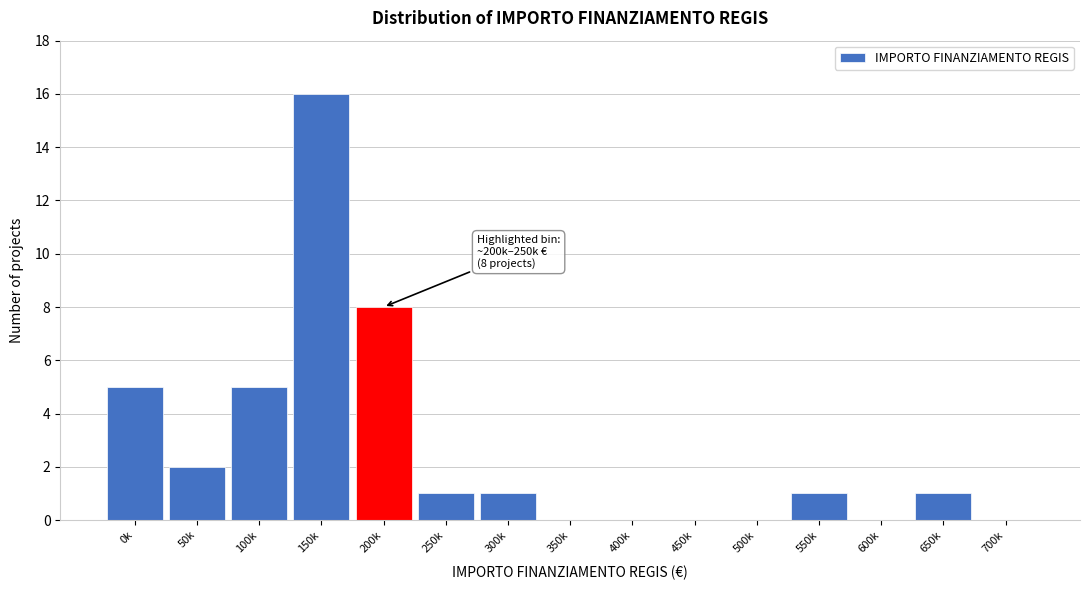

Reading right to left, extract all data points from this chart.

700k=0	650k=1	600k=0	550k=1	500k=0	450k=0	400k=0	350k=0	300k=1	250k=1	200k=8	150k=16	100k=5	50k=2	0k=5